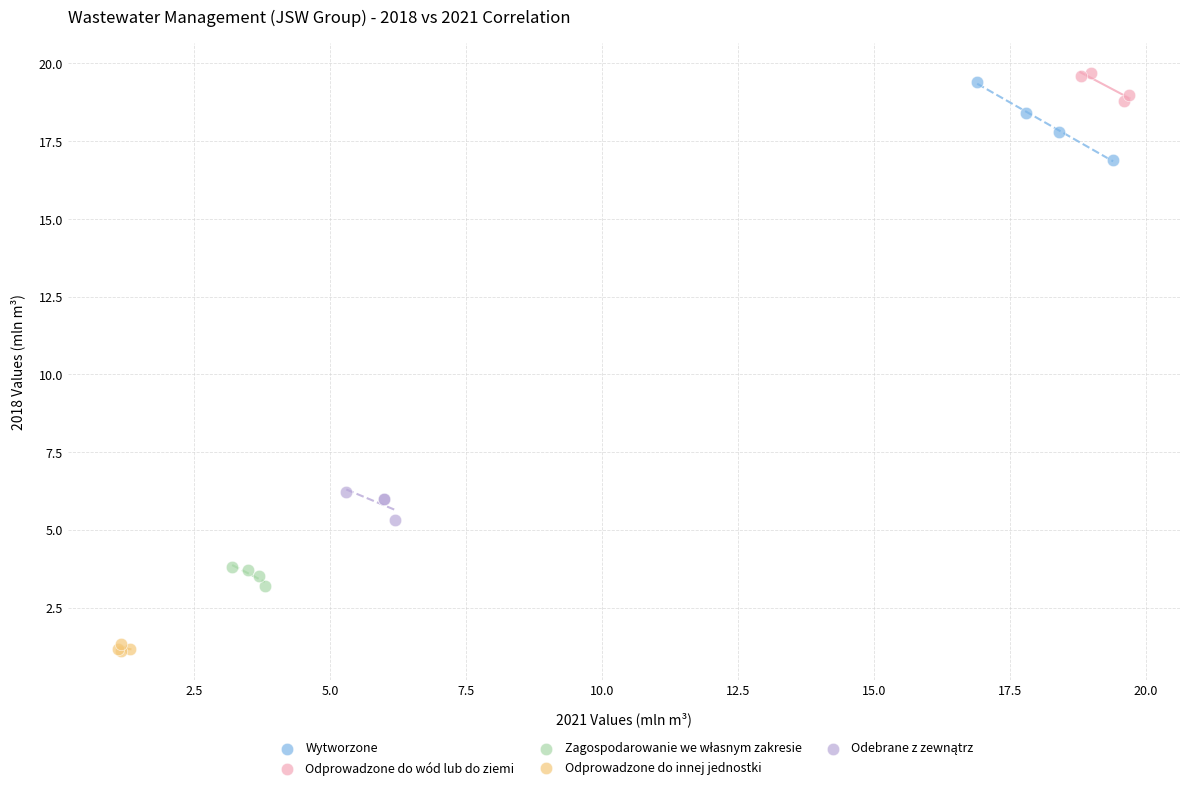

Which series contains the lowest Y value?

Odprowadzone do innej jednostki